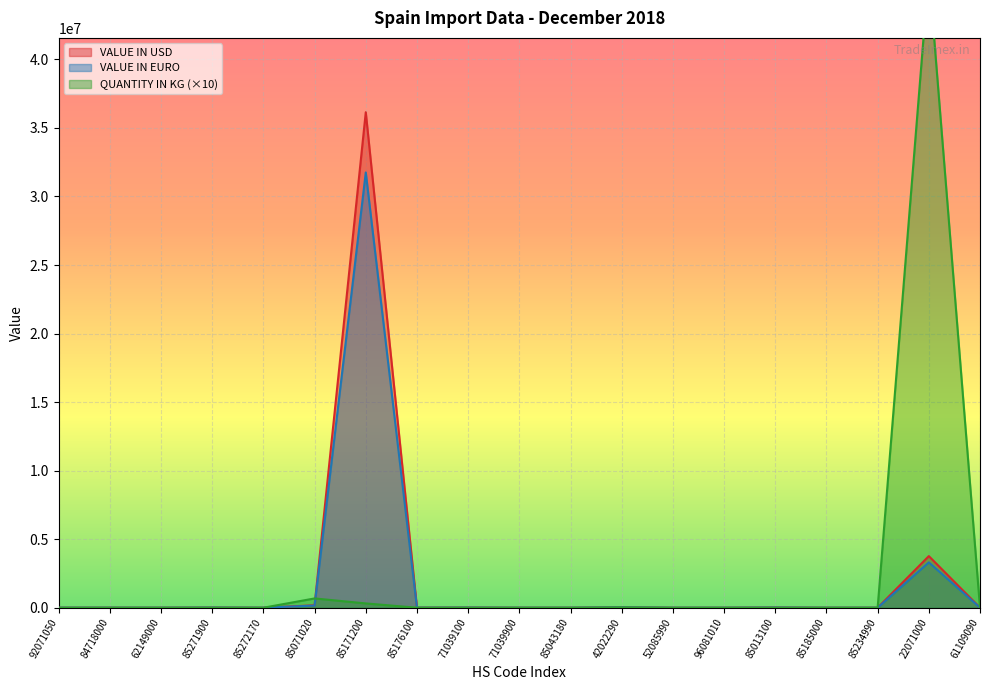

The VALUE IN USD series shows 92.3 at 71039900. True or false?

False